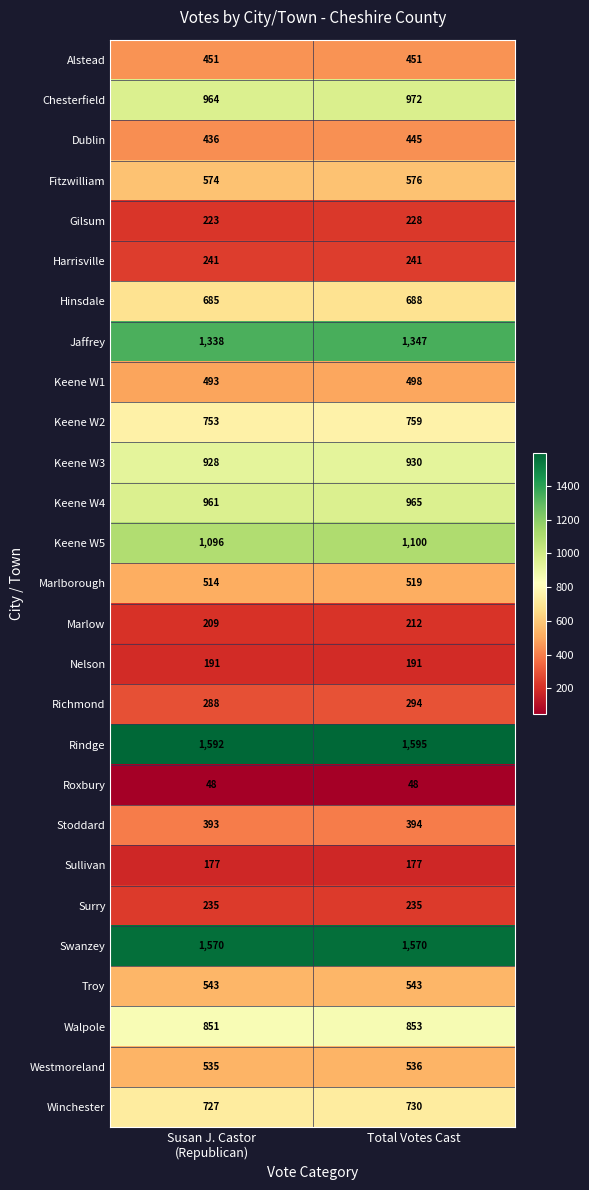

What is the greatest value displayed?

1595